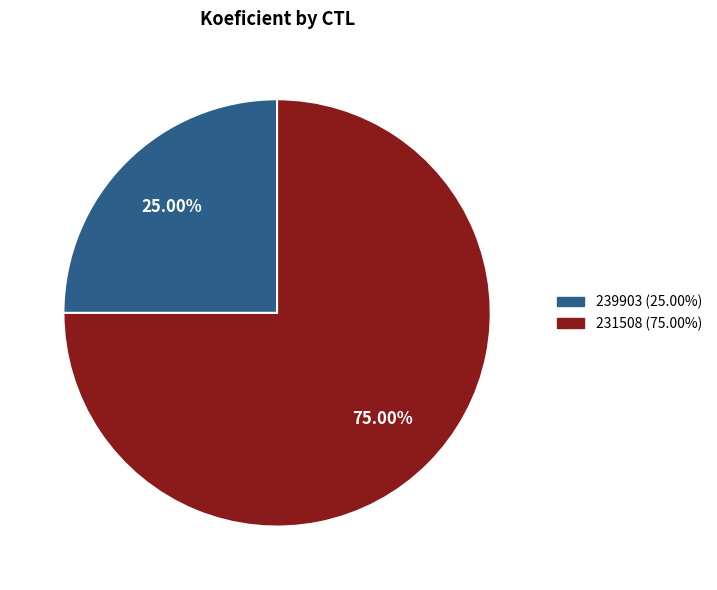

To the nearest percent, what is the difference between the largest and smallest slice percentages?

50%